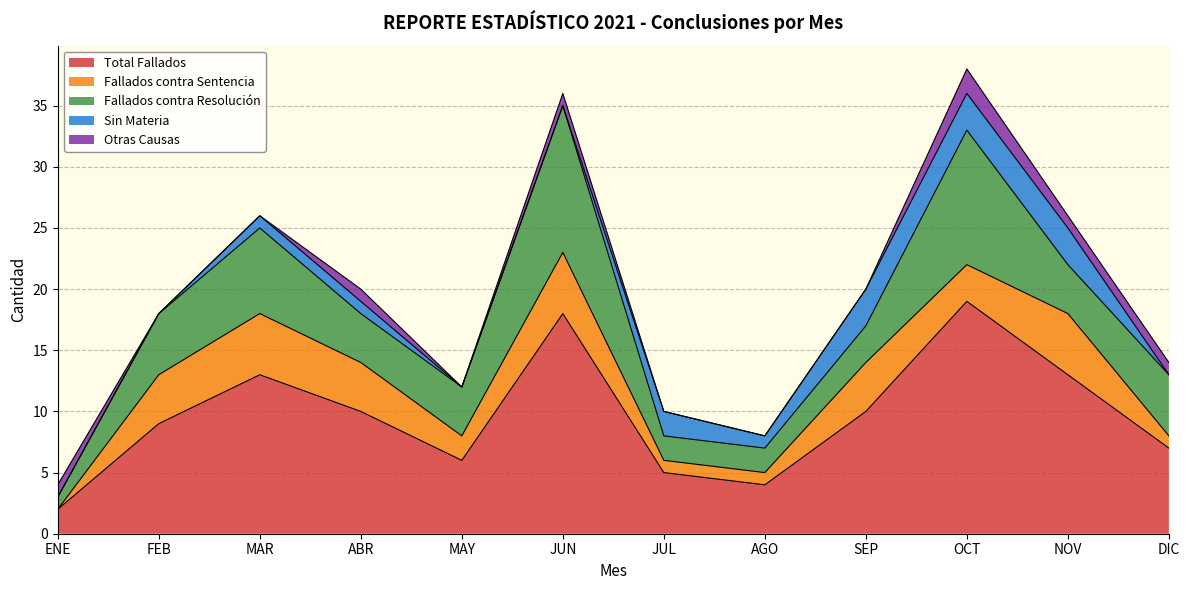

True or false: Sin Materia and Otras Causas intersect in this chart.

True